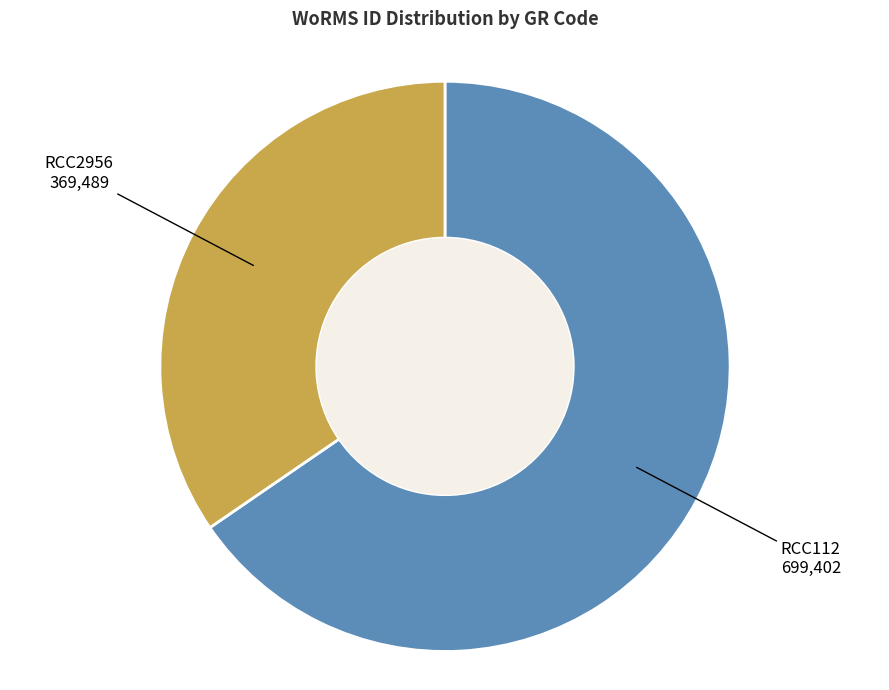

Is there any slice that represents more than half of the pie?

Yes